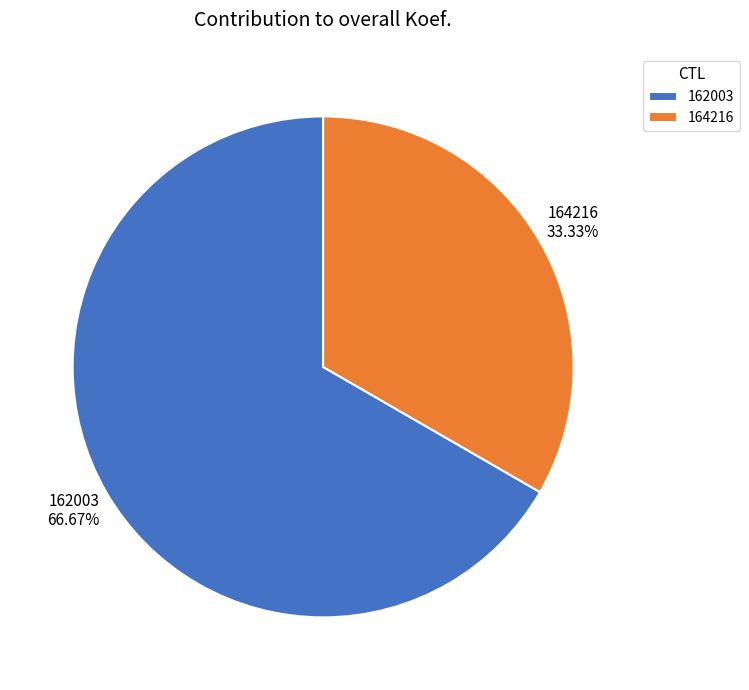

To the nearest percent, what percentage of the pie is 164216?

33%